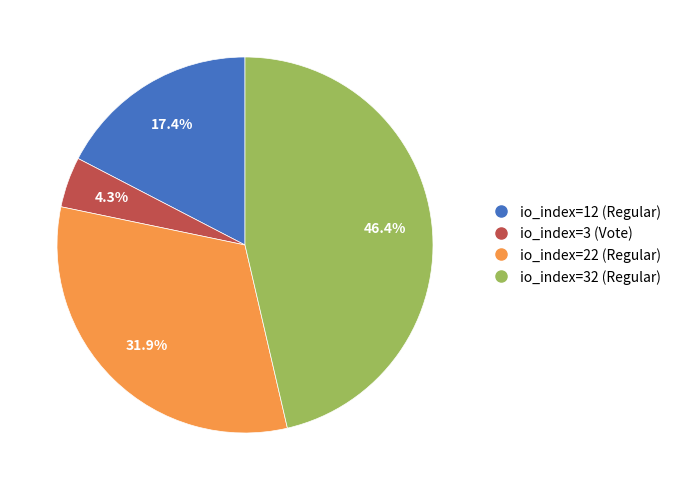

Which has a higher value, io_index=32 (Regular) or io_index=3 (Vote)?

io_index=32 (Regular)